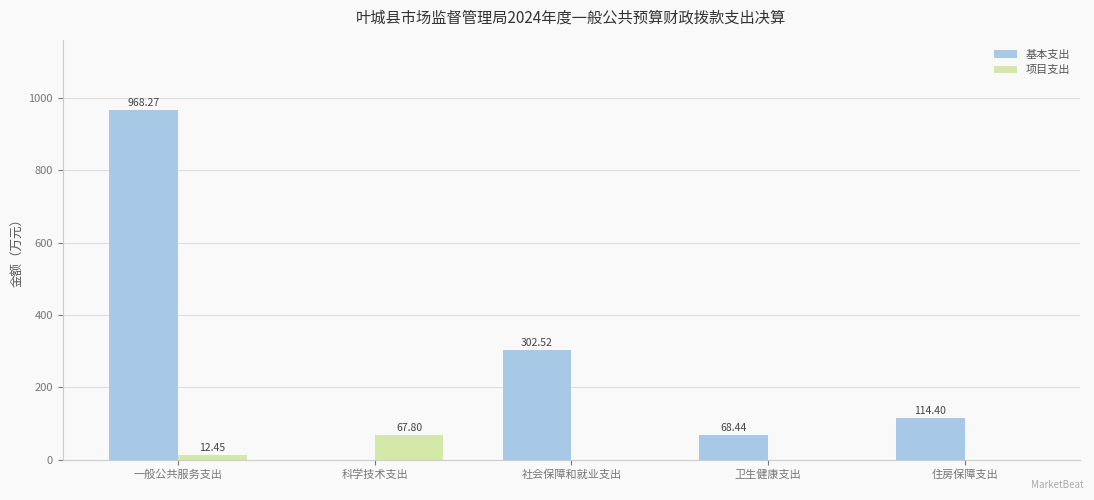

Where does the 基本支出 series first go above 114?

一般公共服务支出